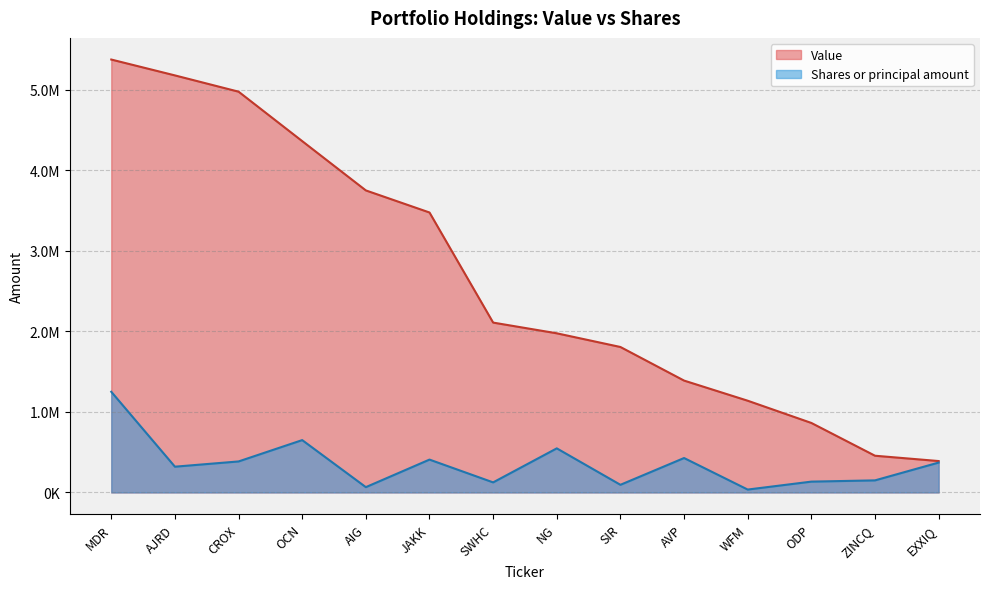

True or false: Shares or principal amount and Value cross at least once.

False